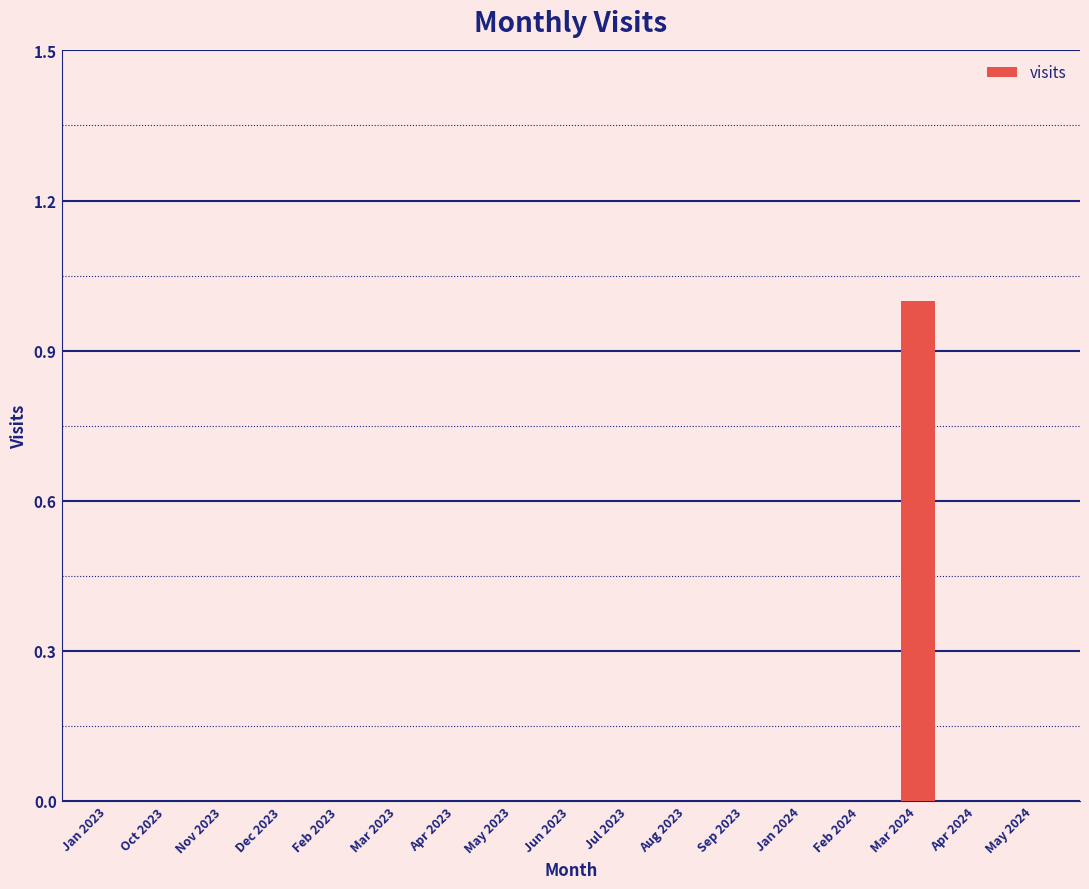

Is it true that the value at Apr 2023 is 0?

True